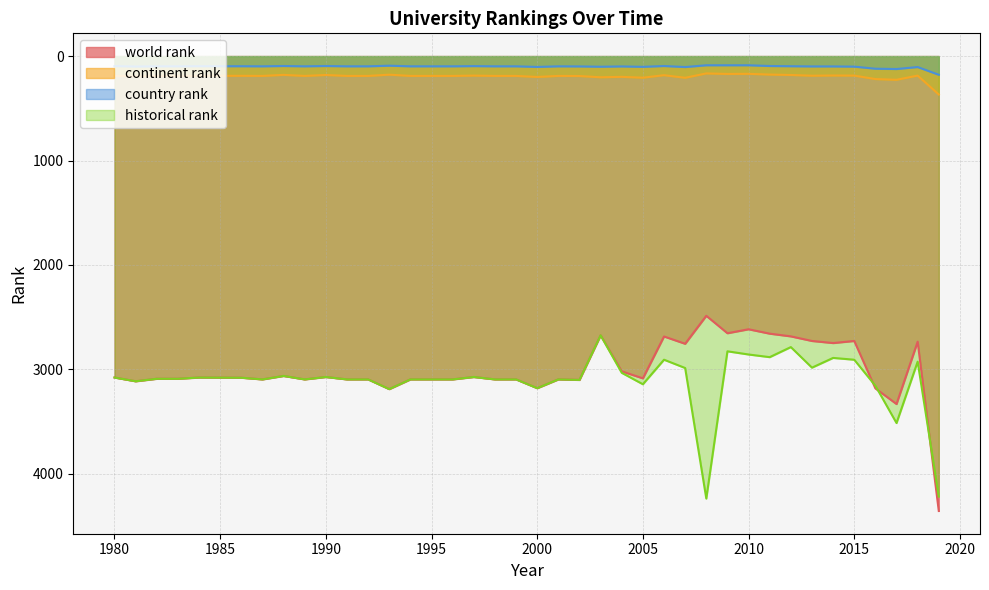

True or false: country rank has a value of 150.1 at 1991.

False